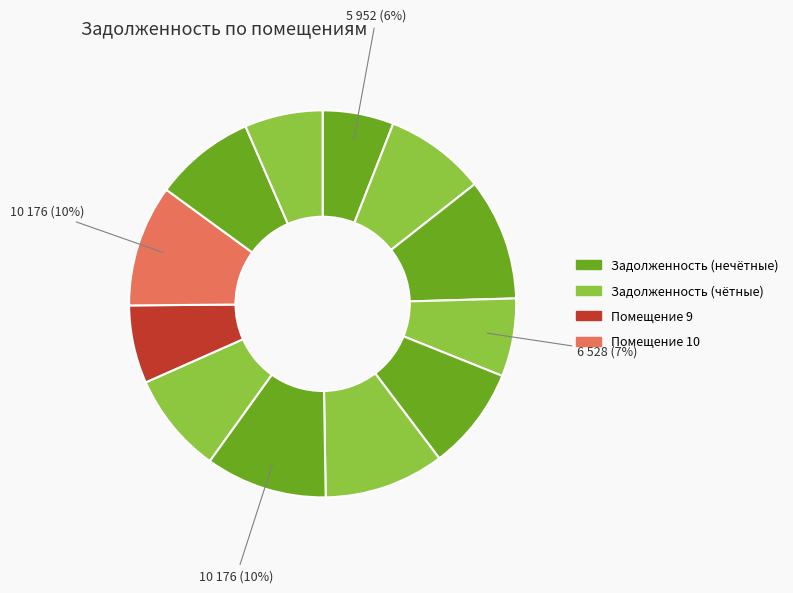

How many slices are in this pie chart?

12